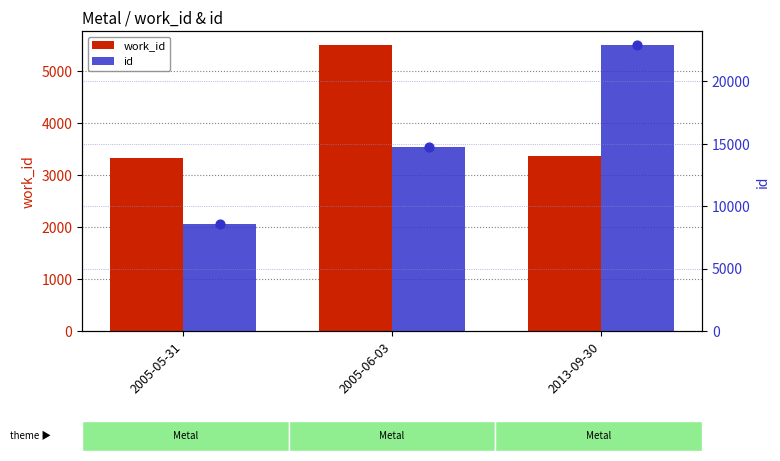

Which series contains the highest Y value?

id